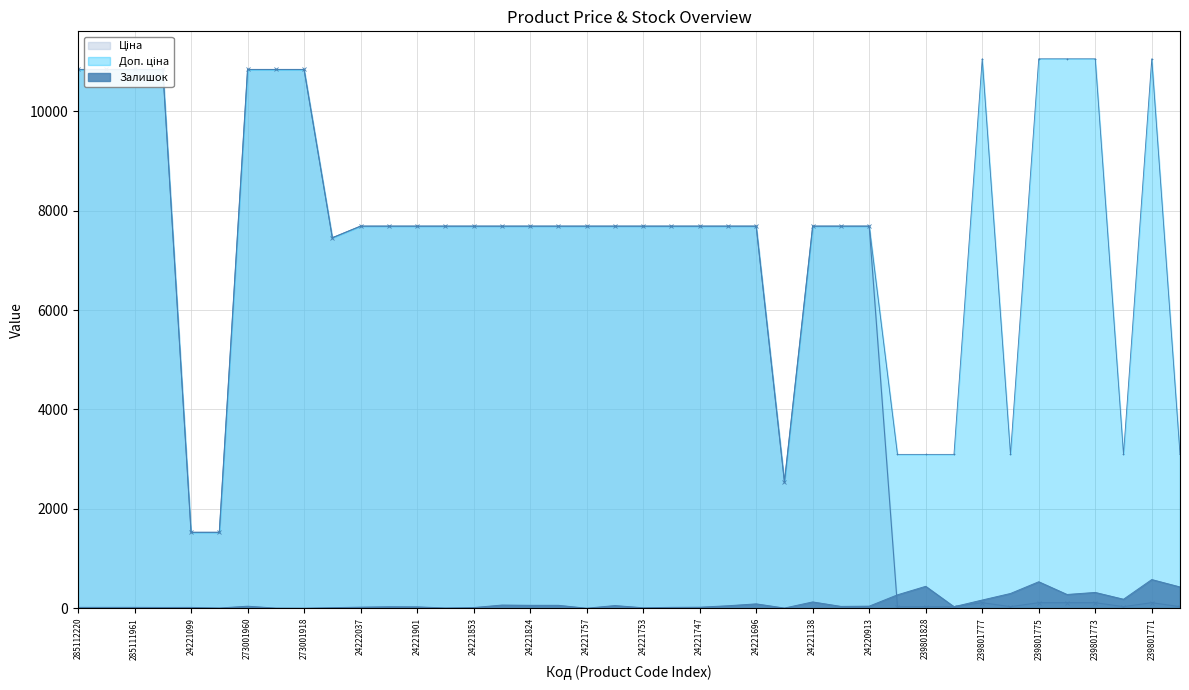

How many lines are shown in the chart?

3